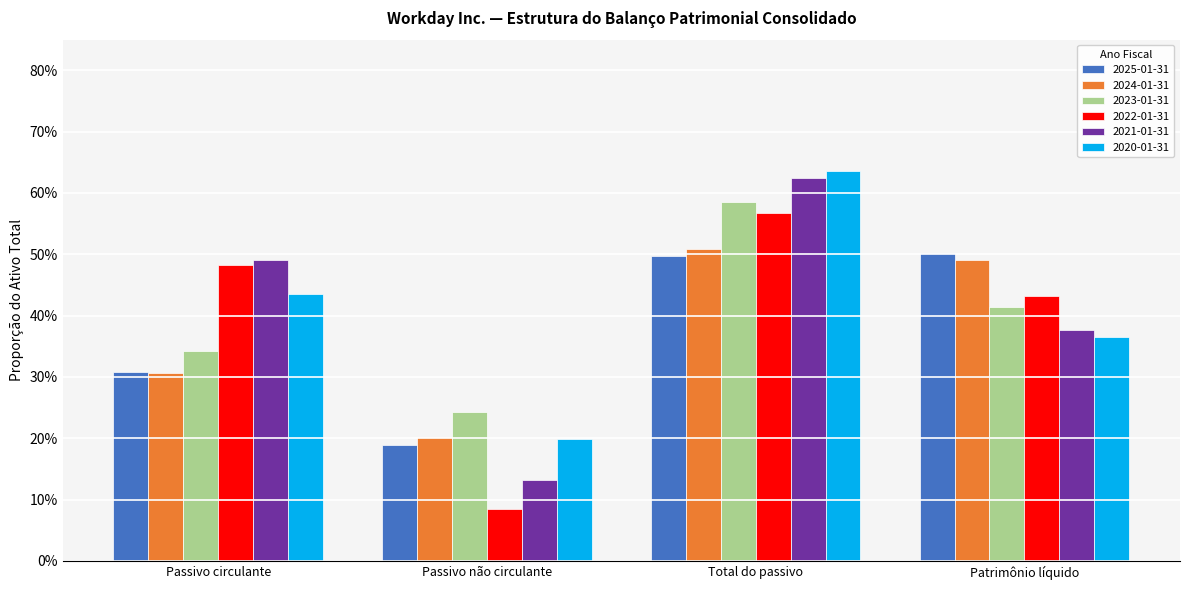

What is the difference between the 2025-01-31 values at Total do passivo and Passivo circulante?

0.2